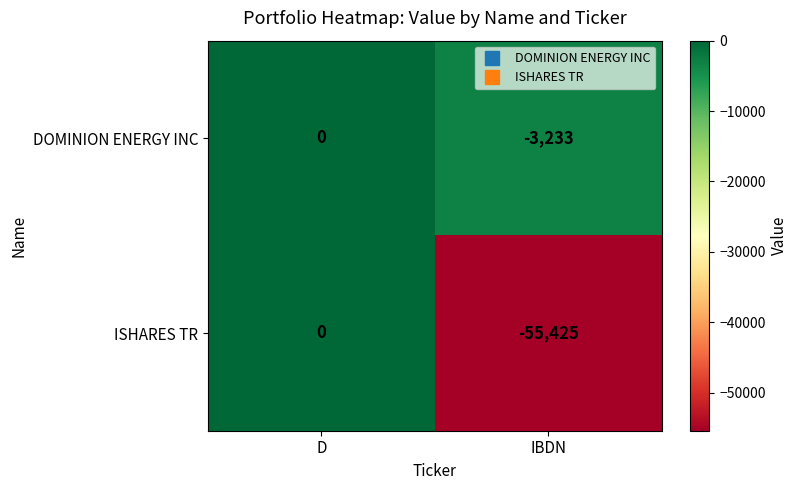

At which label is DOMINION ENERGY INC closest to -1616?

D